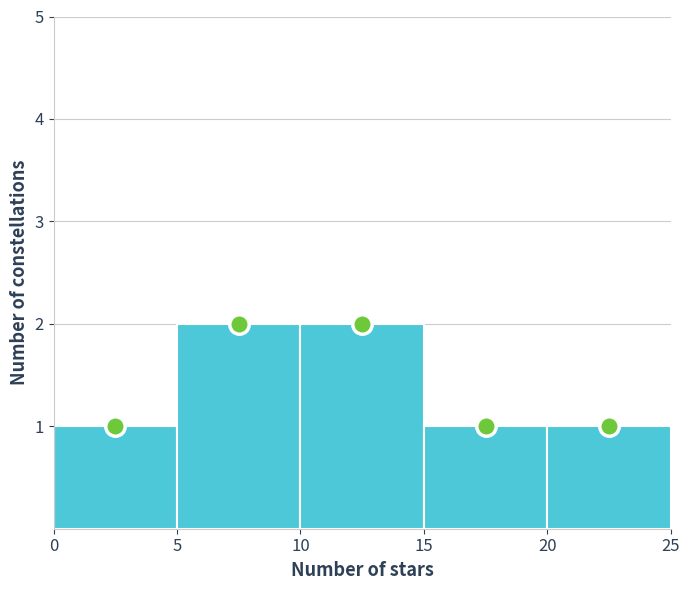

What is the height of the bar covering 0 to 5 on the x-axis? The values are not printed on the chart, so give them approximately, as read against the axis.

1